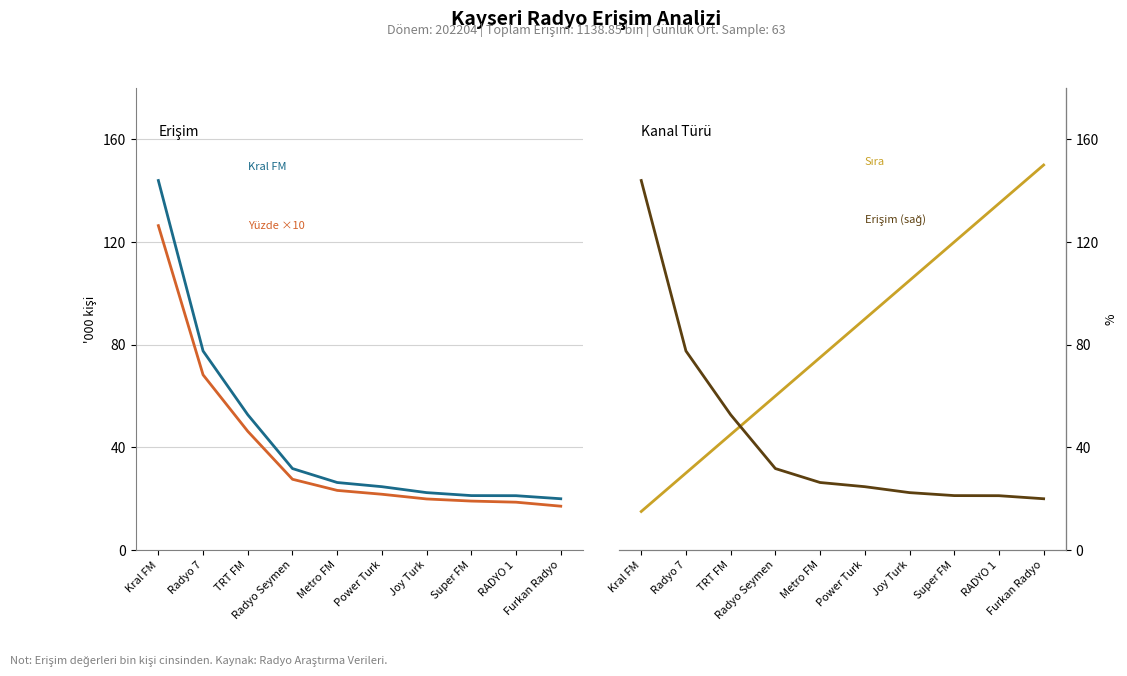

Count the number of data series in this chart.

4